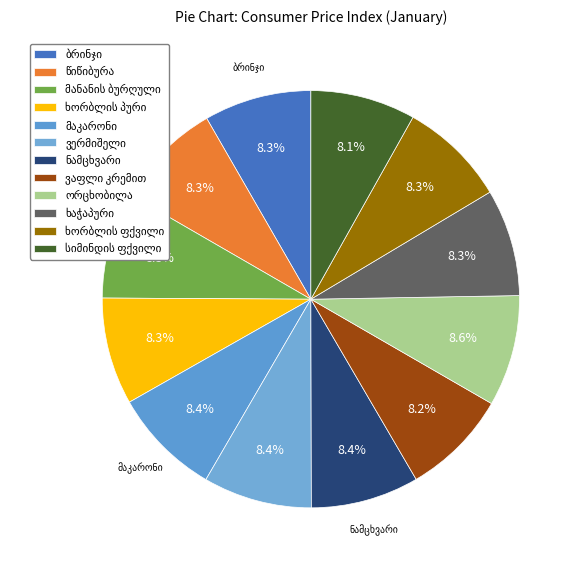

How many slices are in this pie chart?

12